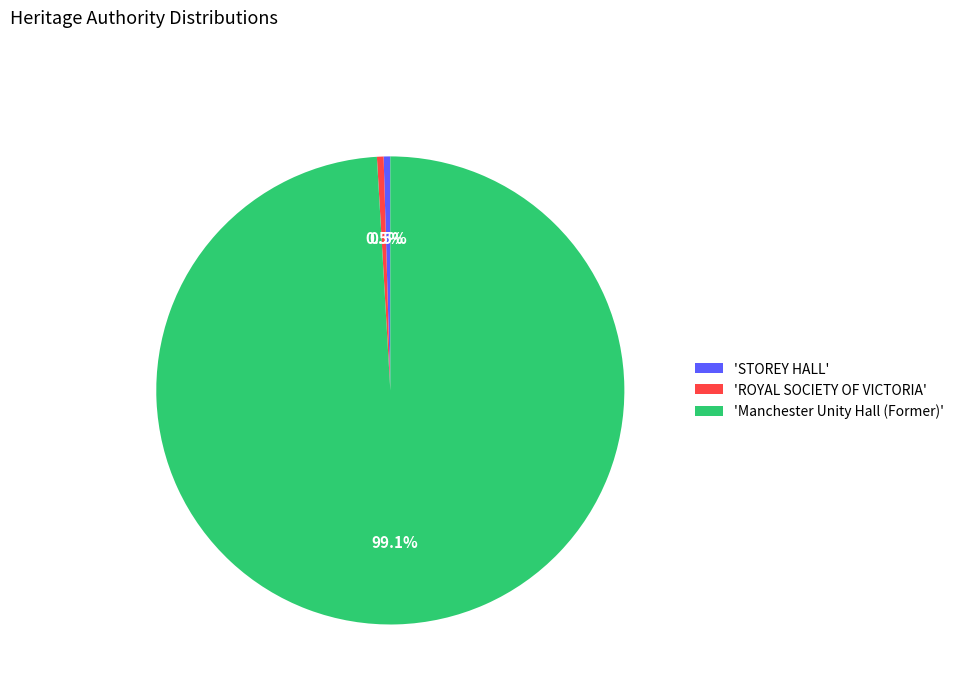

Is the sum of 'ROYAL SOCIETY OF VICTORIA' and 'Manchester Unity Hall (Former)' greater than half?

Yes